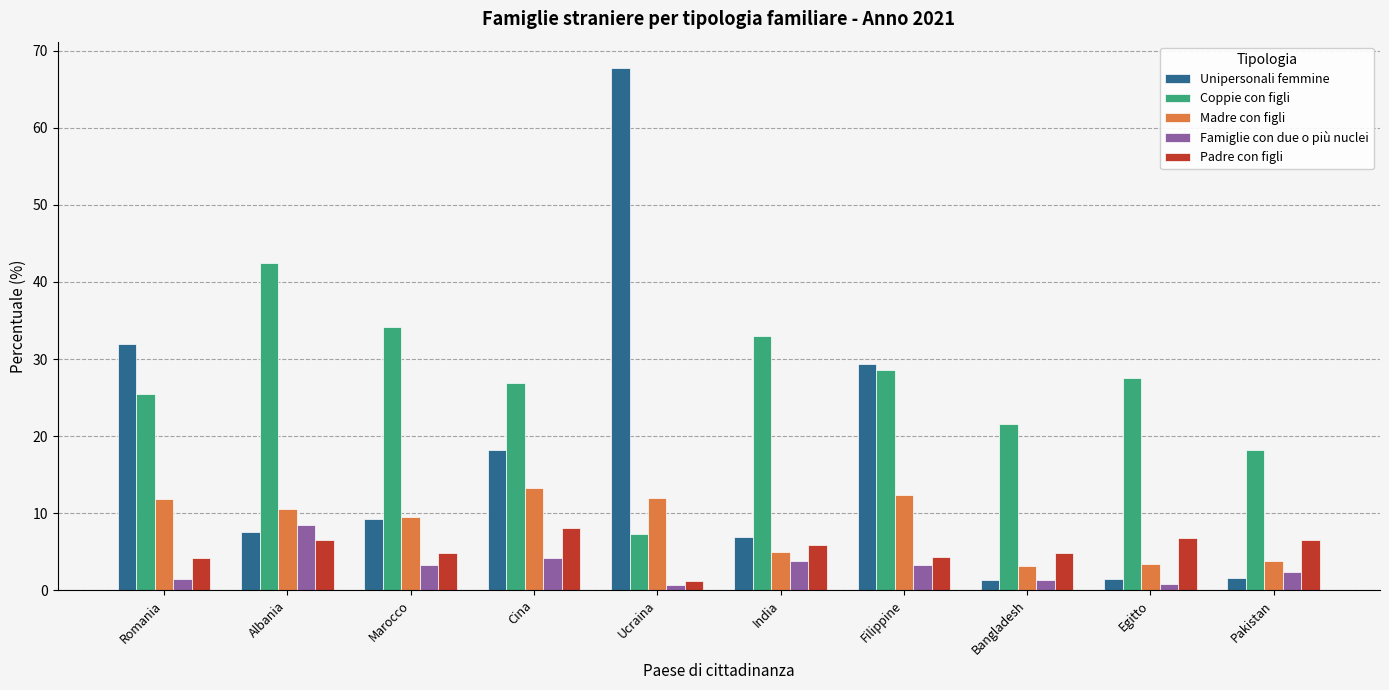

What are all the series names shown in the legend?

Unipersonali femmine, Coppie con figli, Madre con figli, Famiglie con due o più nuclei, Padre con figli